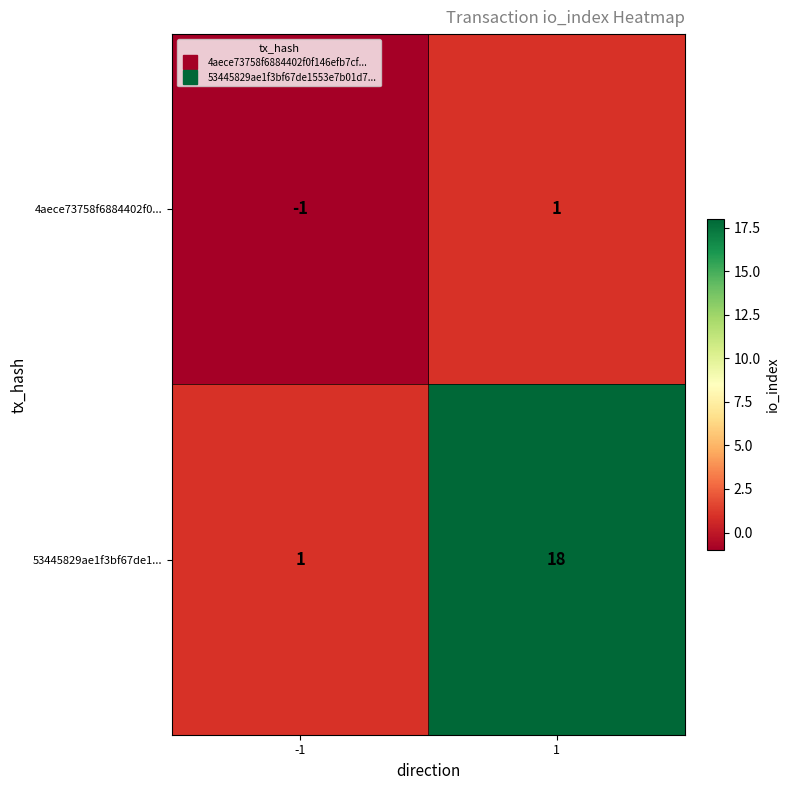

List the series in order of their peak value, lowest first.

4aece73758f6884402f0..., 53445829ae1f3bf67de1...